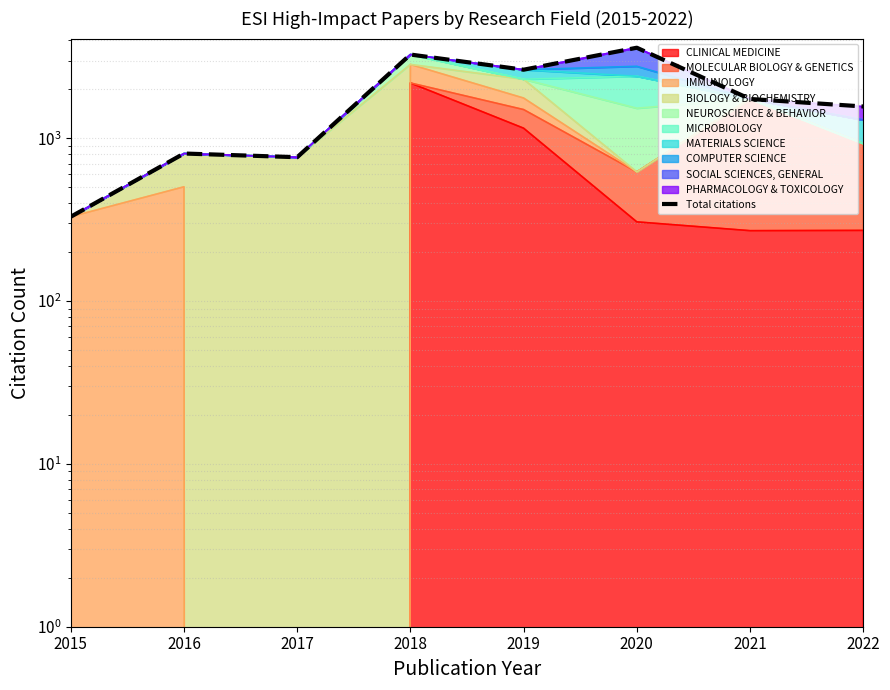

Where is the first local minimum?

2017